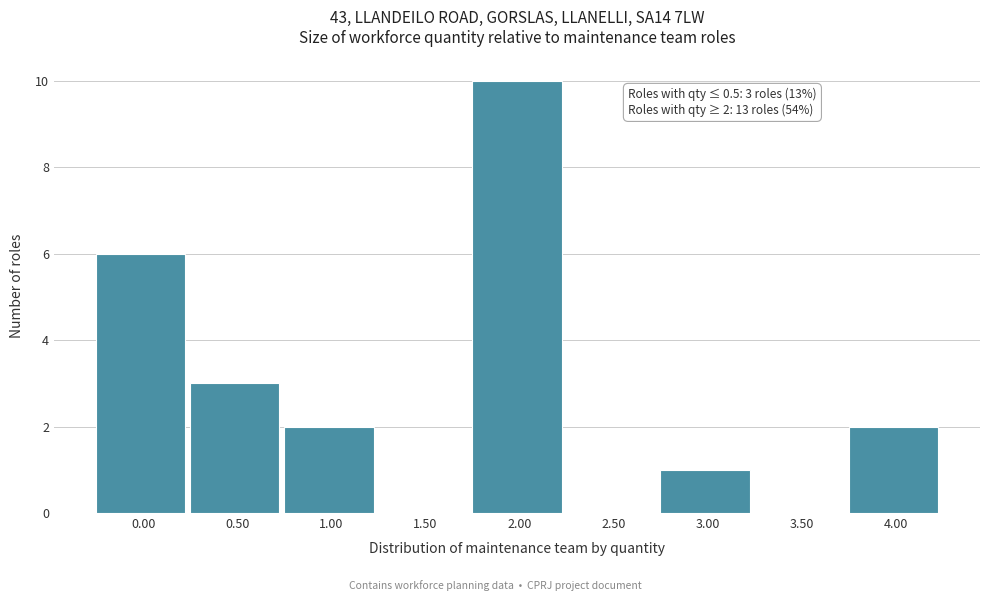

Reading left to right, extract all data points from this chart.

0.00=6	0.50=3	1.00=2	1.50=0	2.00=10	2.50=0	3.00=1	3.50=0	4.00=2